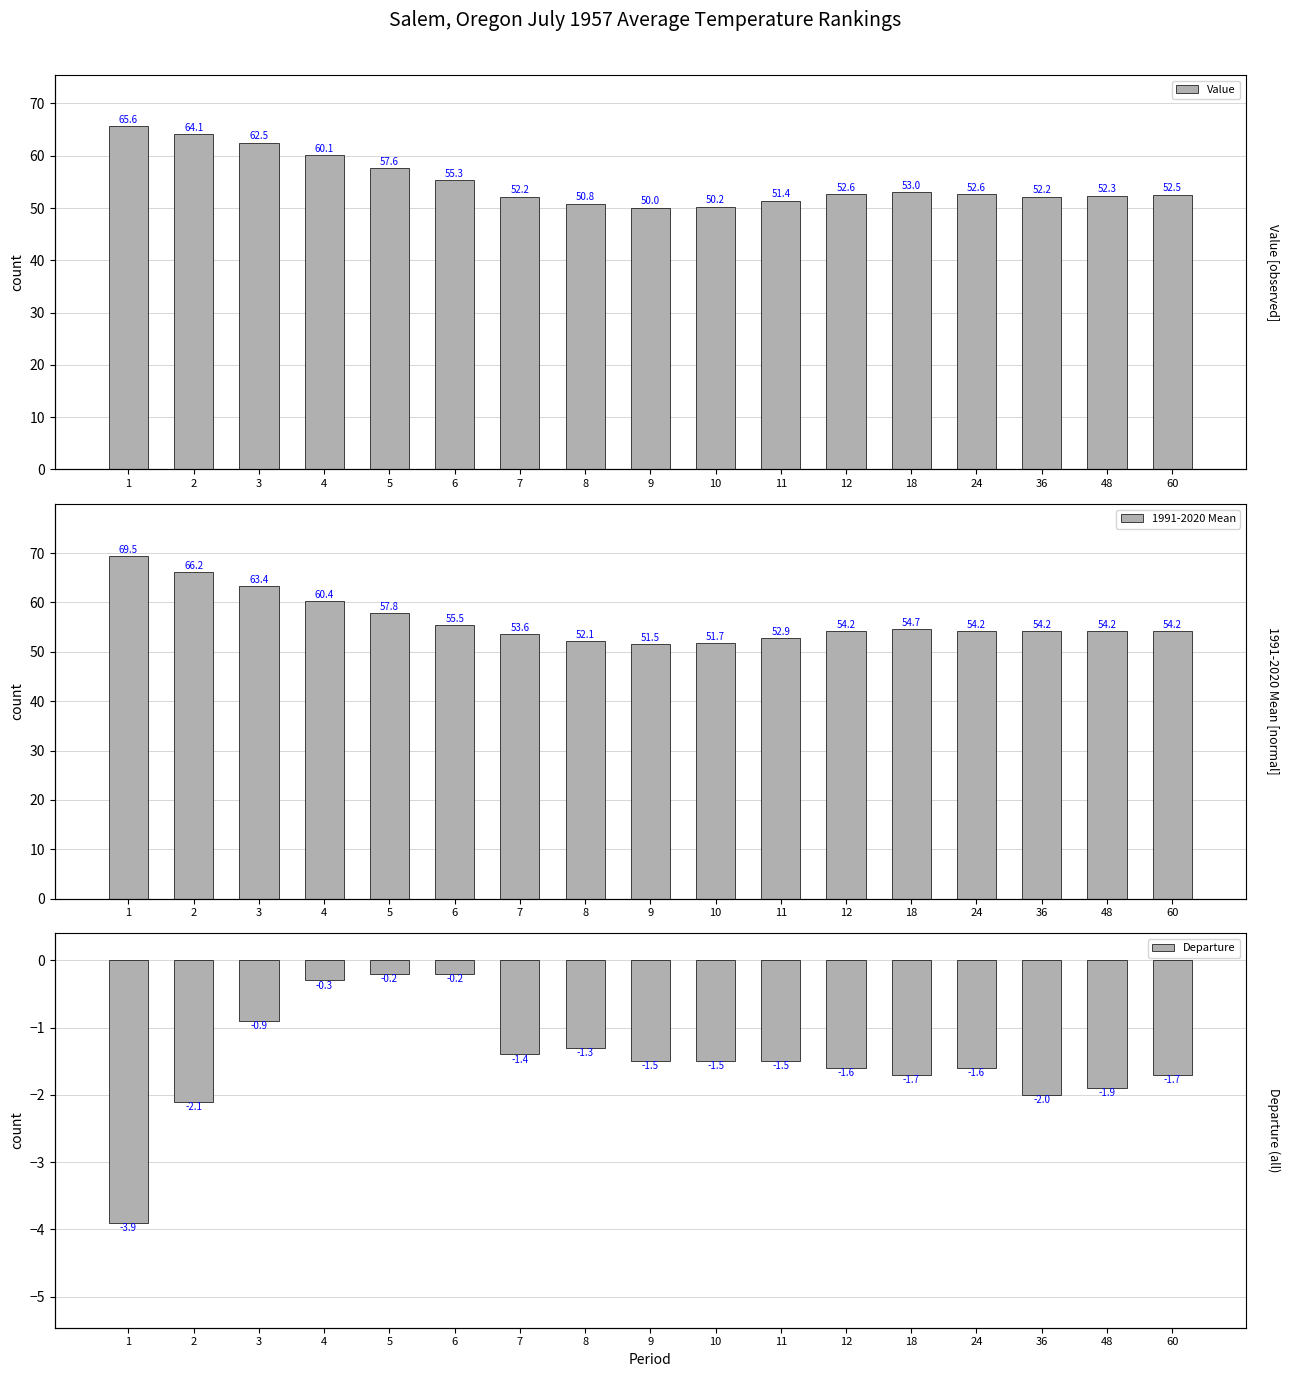

Which has a higher value, 9 or 8?

8